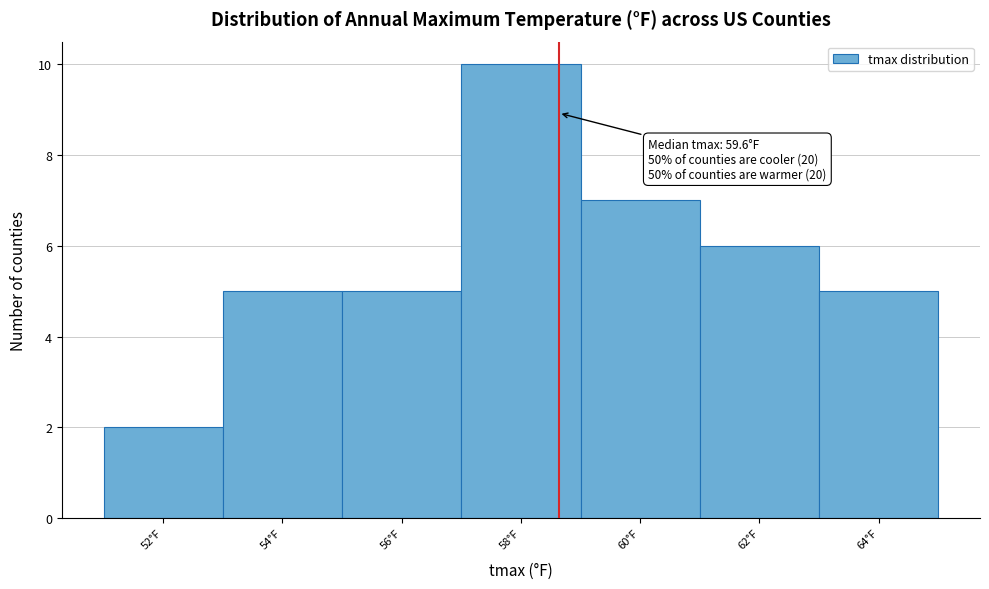

Reading left to right, what are all the values shown in this chart?

52°F=2	54°F=5	56°F=5	58°F=10	60°F=7	62°F=6	64°F=5